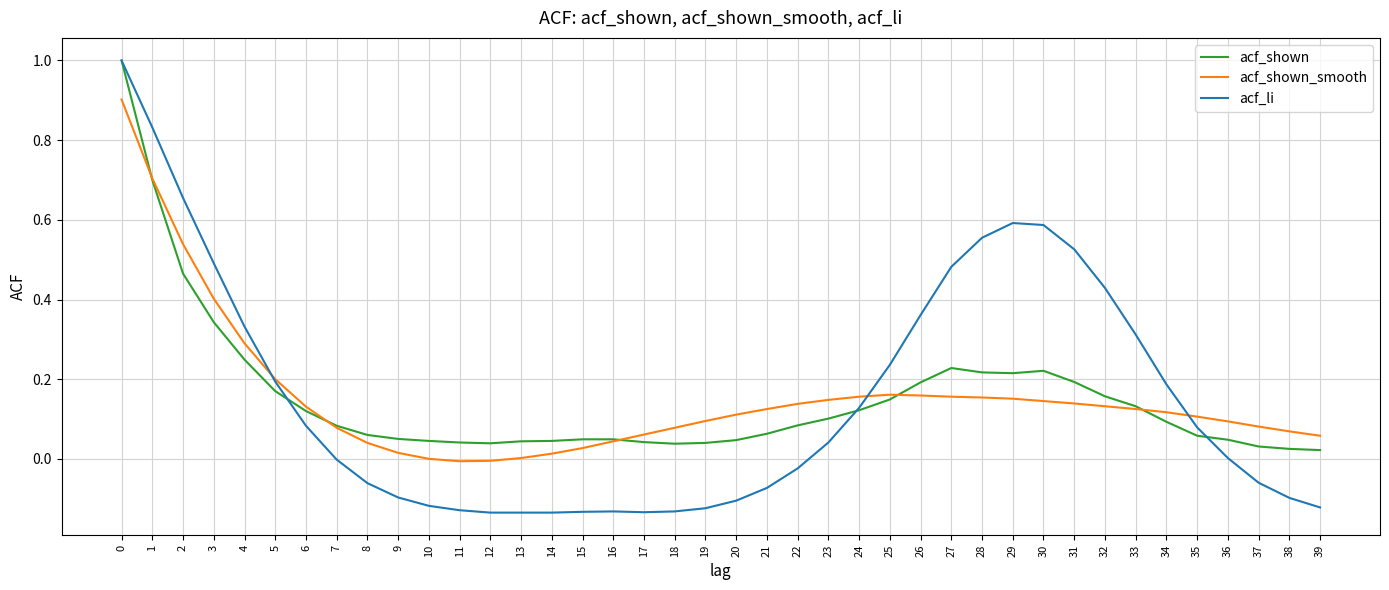

Between 9 and 12, which series saw the biggest shift?

acf_li